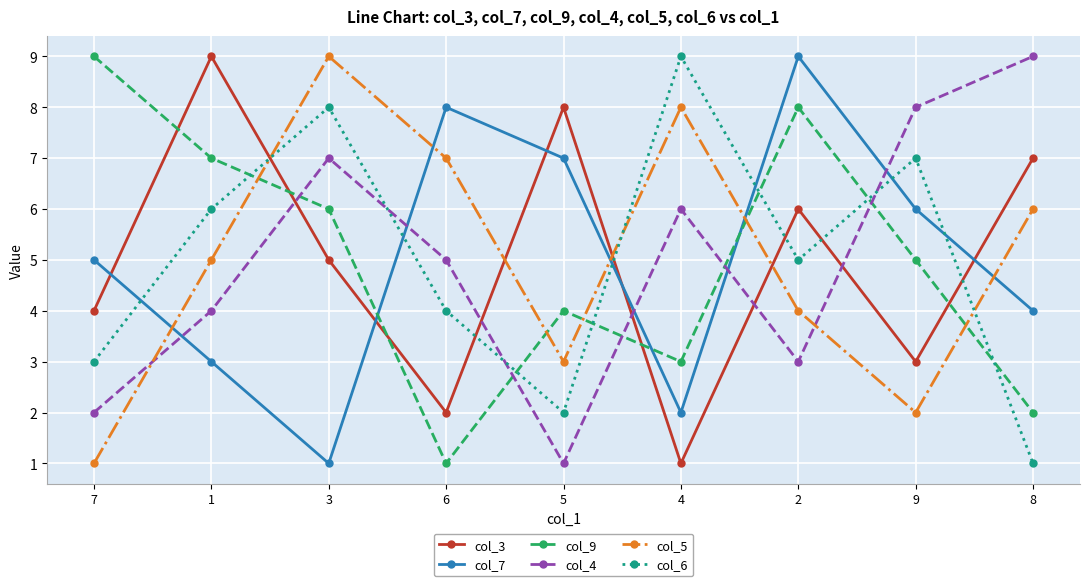

Where do col_7 and col_6 first cross each other?

7 and 1